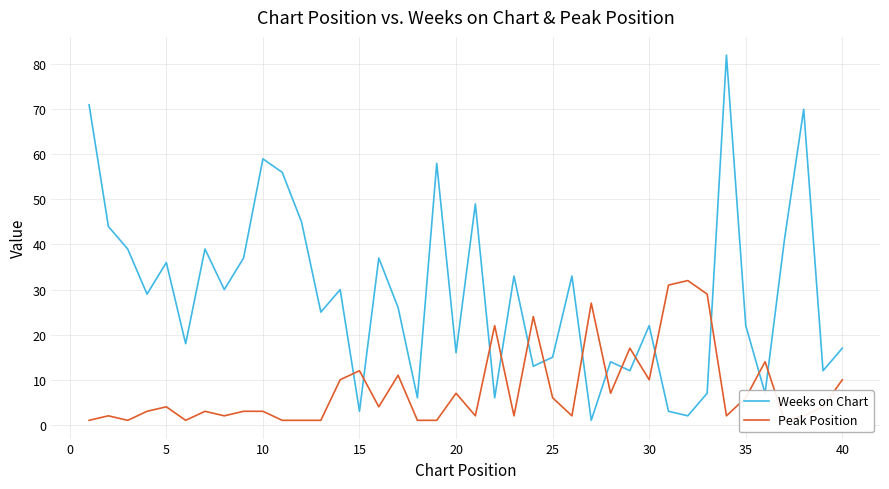

What is the difference between the maximum and minimum values in the Weeks on Chart series?

81